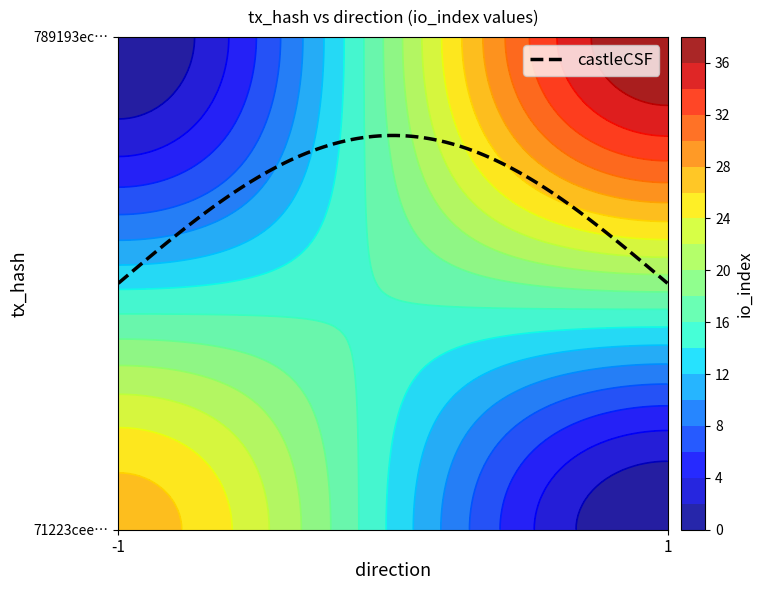

At how many categories does at least one series exceed 35?

1